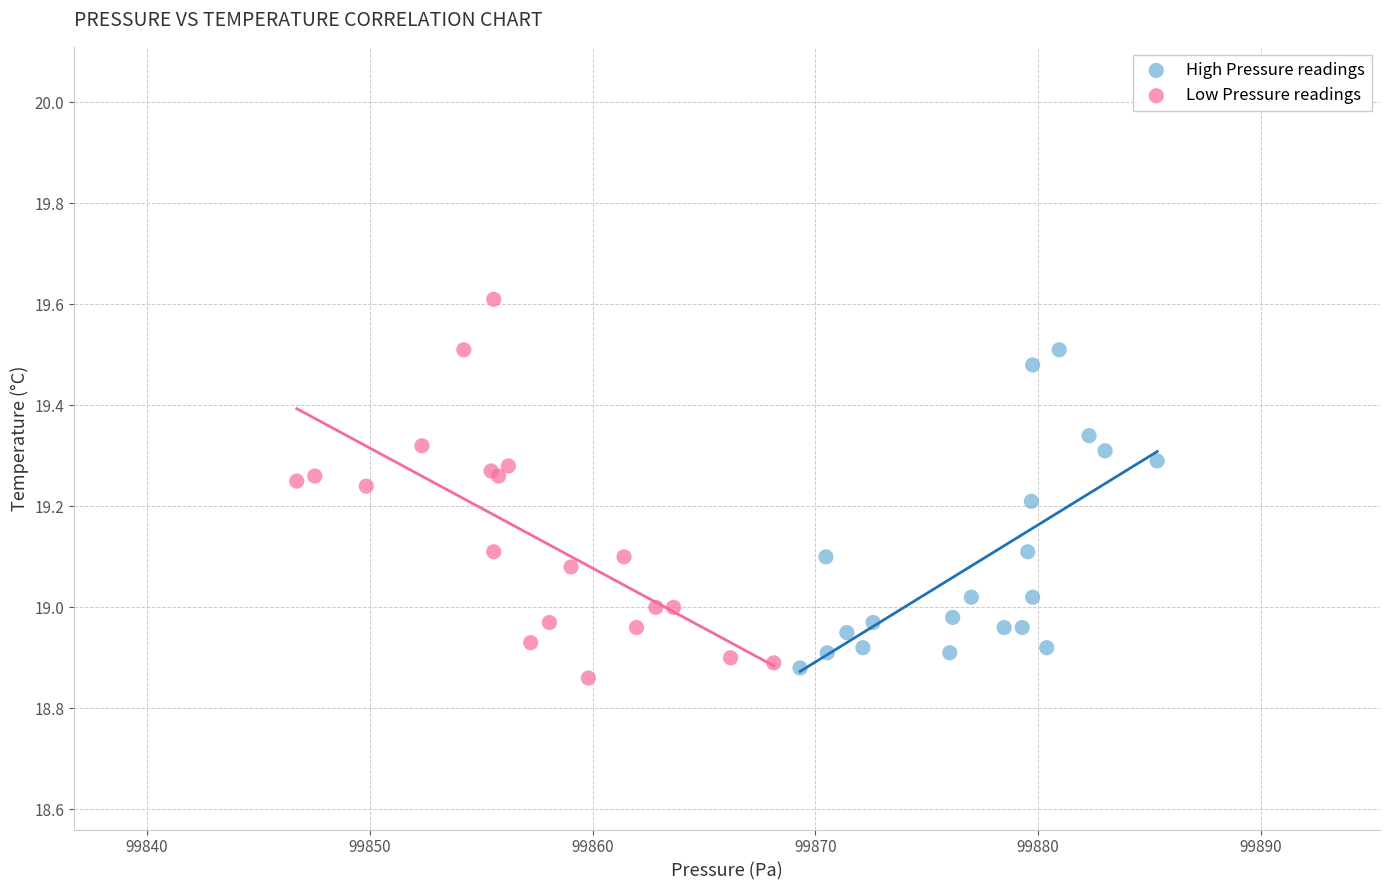

Which series has the largest Y range (max minus min)?

Low Pressure readings